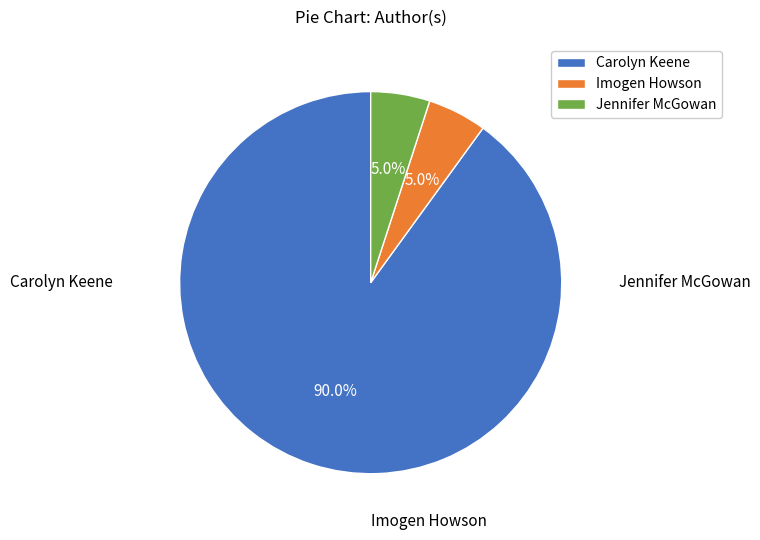

Is there a majority slice in this chart?

Yes